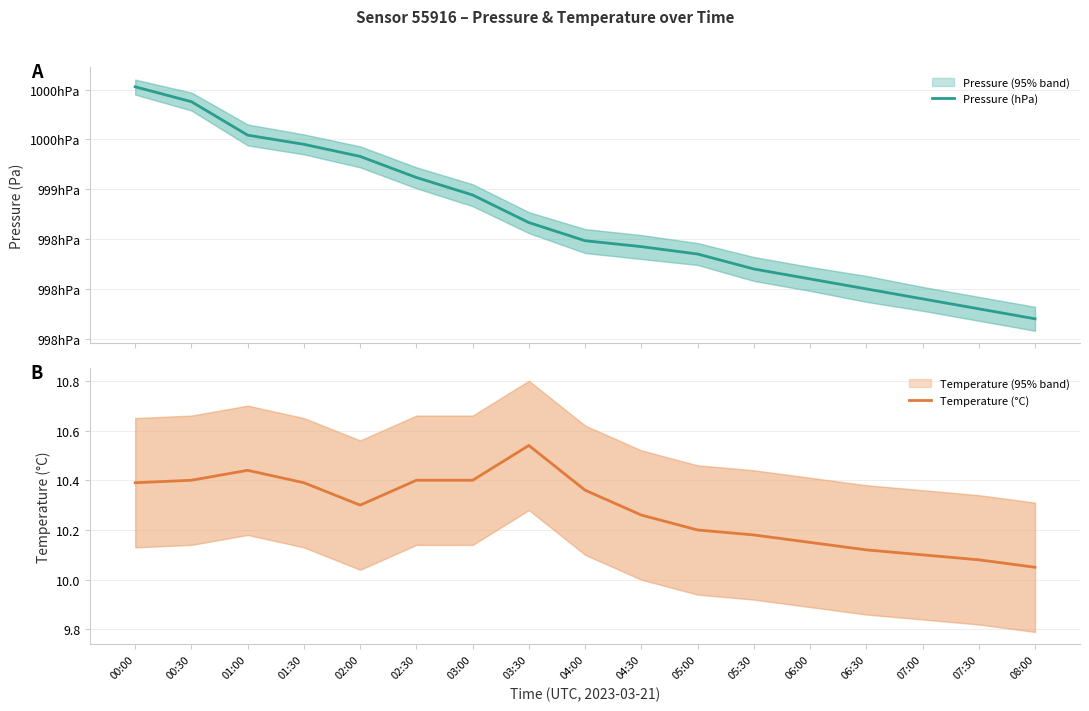

What is the label of the 9th point from the right?

04:00